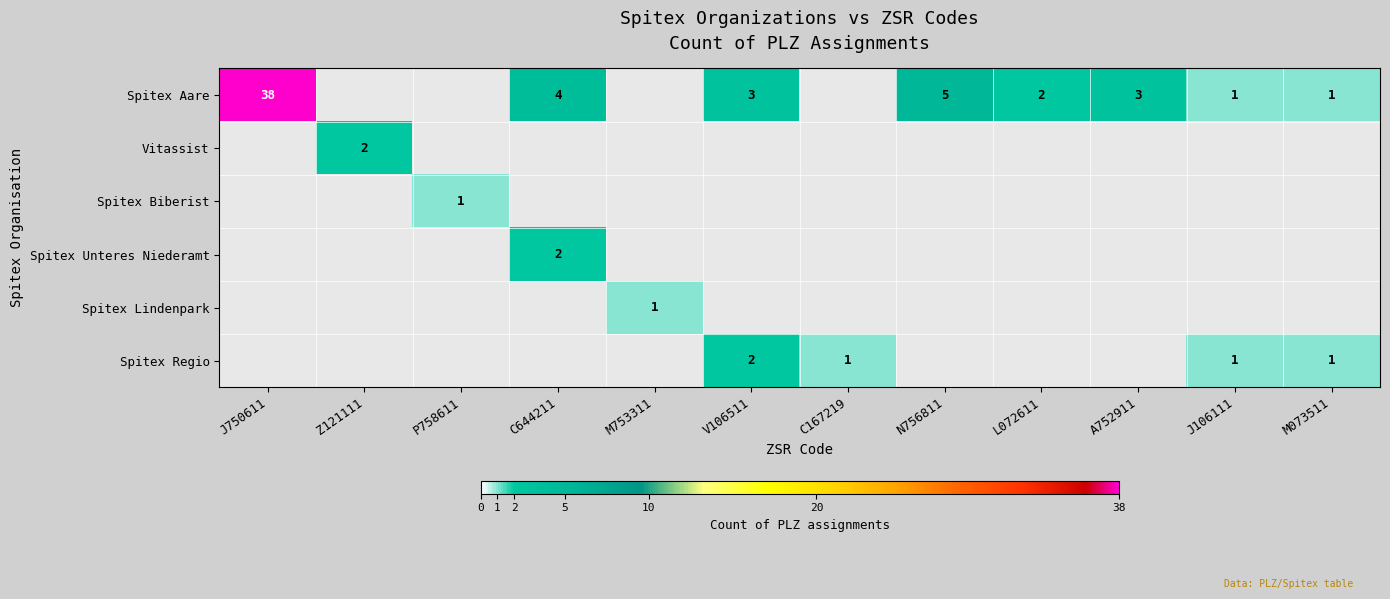

What is the sum of the Spitex Aare values at V106511 and N756811?

8